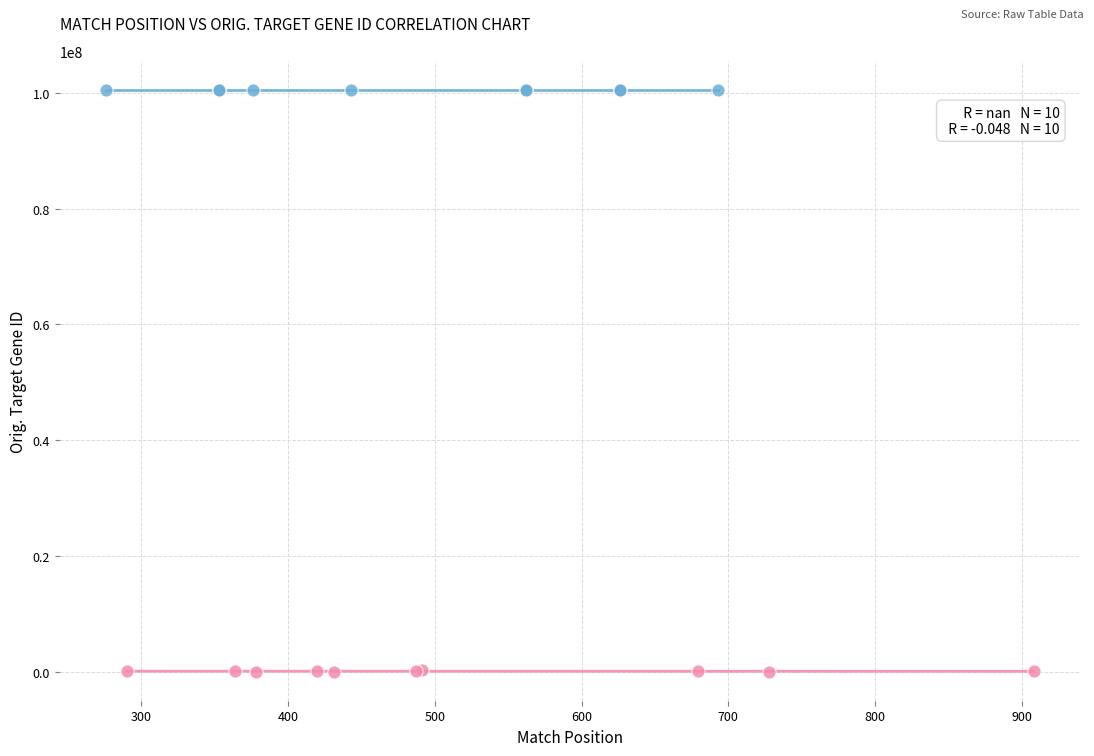

Which series contains the lowest Y value?

pLKO.1